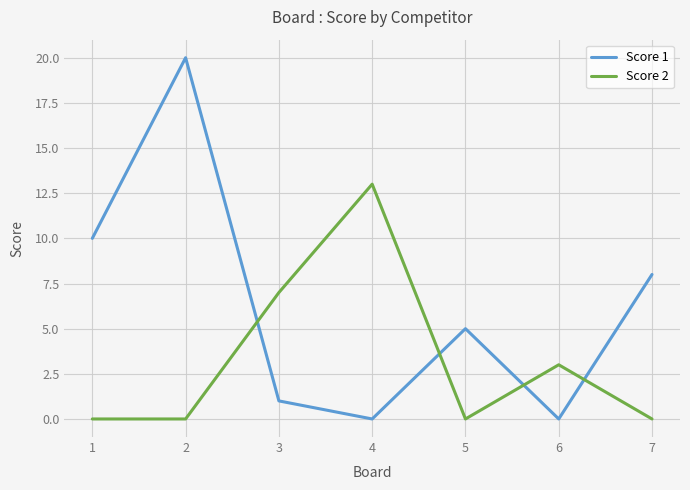

How many lines are shown in the chart?

2